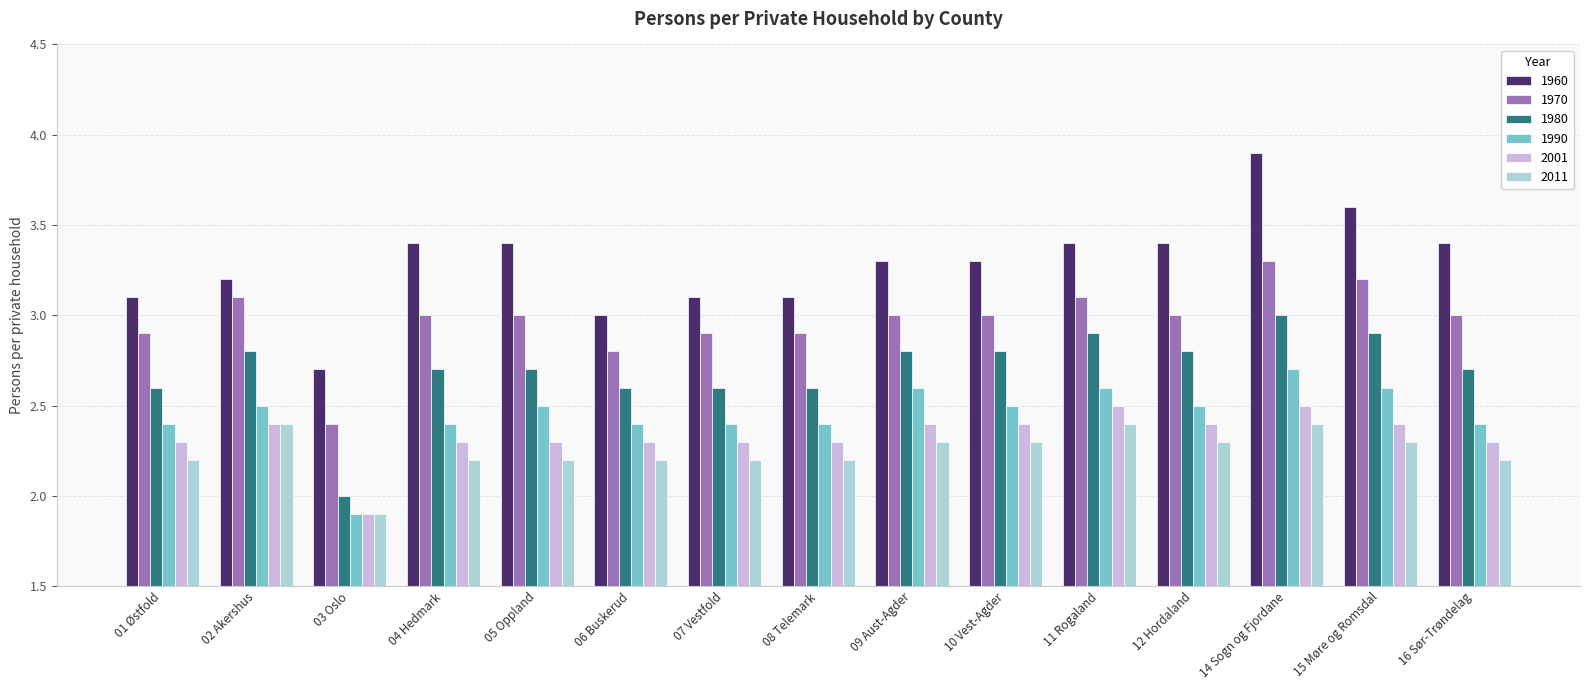

What is the average value of the 1970 series?

3.0